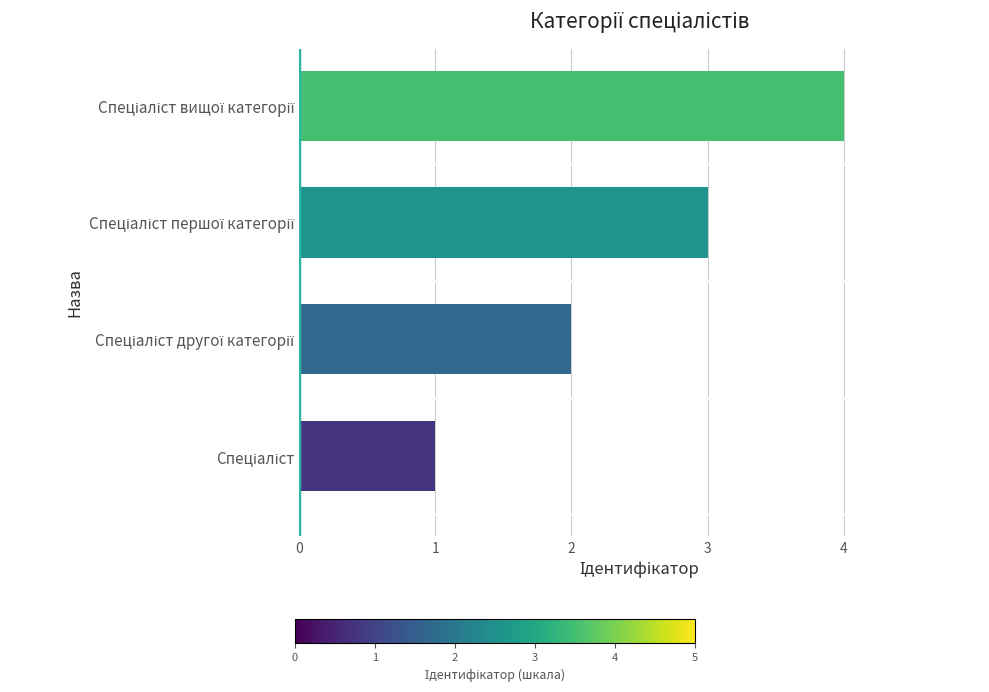

What is the smallest value displayed?

1